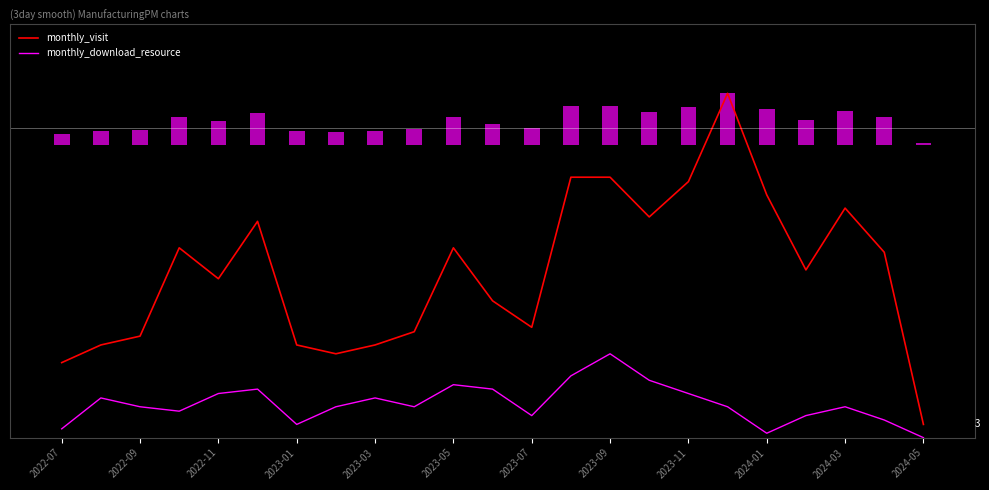

What is the difference between the highest and lowest values at 2023-09?

12